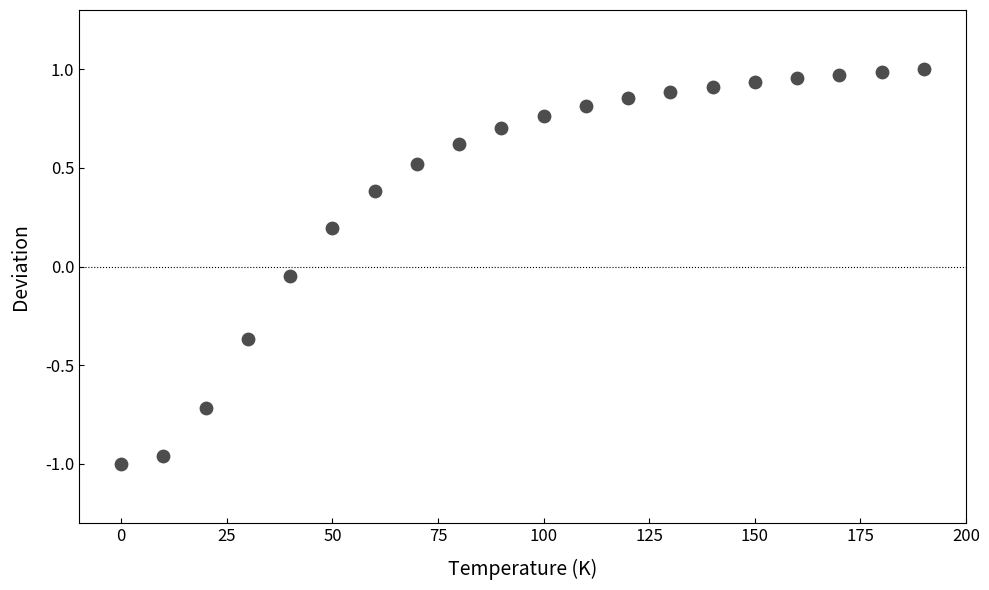

What is the range of Y values (max minus min)?

2.0